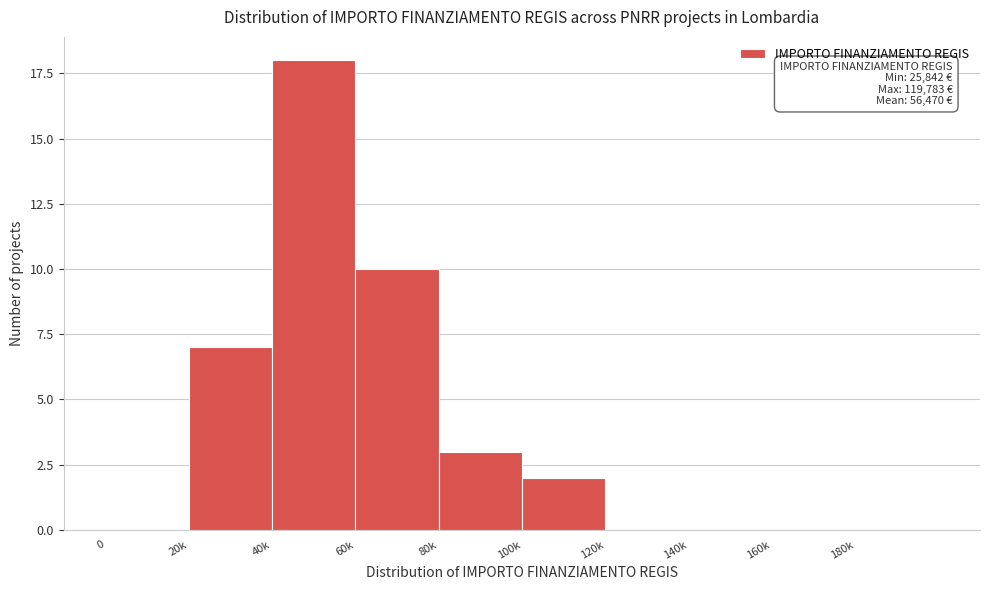

Reading left to right, transcribe all the data shown in this chart.

0=0	20k=7	40k=18	60k=10	80k=3	100k=2	120k=0	140k=0	160k=0	180k=0